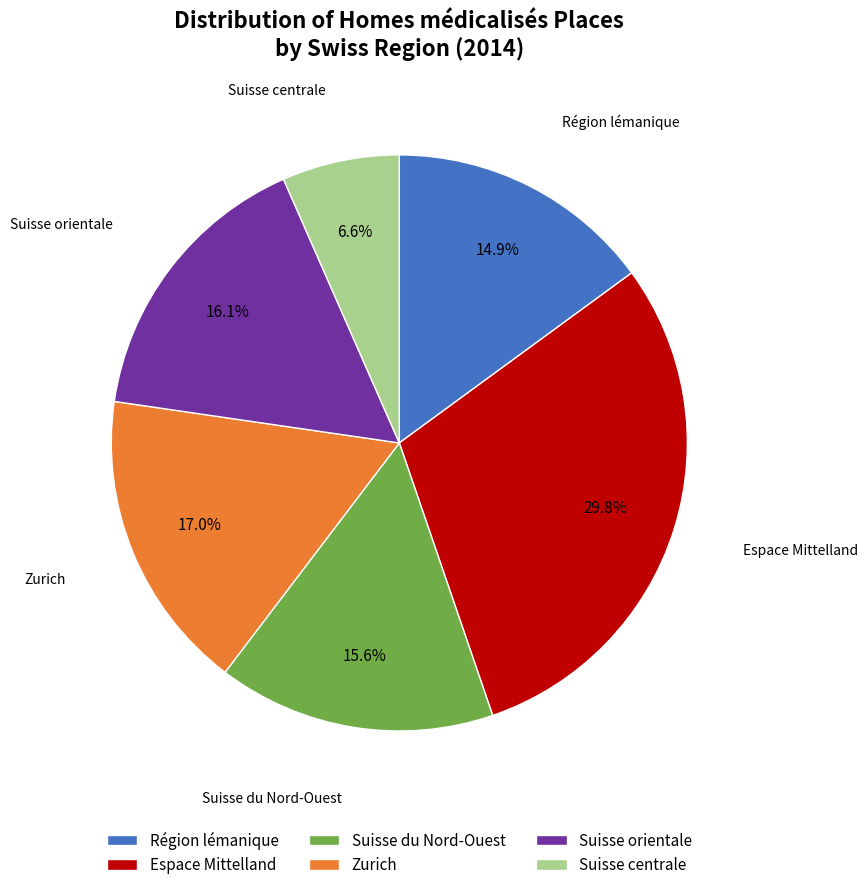

Rank the categories by value from lowest to highest.

Suisse centrale, Région lémanique, Suisse du Nord-Ouest, Suisse orientale, Zurich, Espace Mittelland